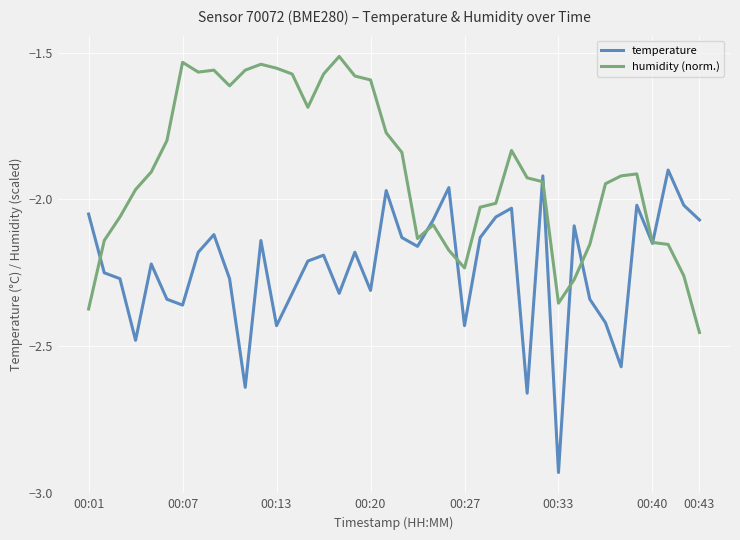

In humidity (norm.), how many points are higher than both neighbors (excluding endpoints)?

7